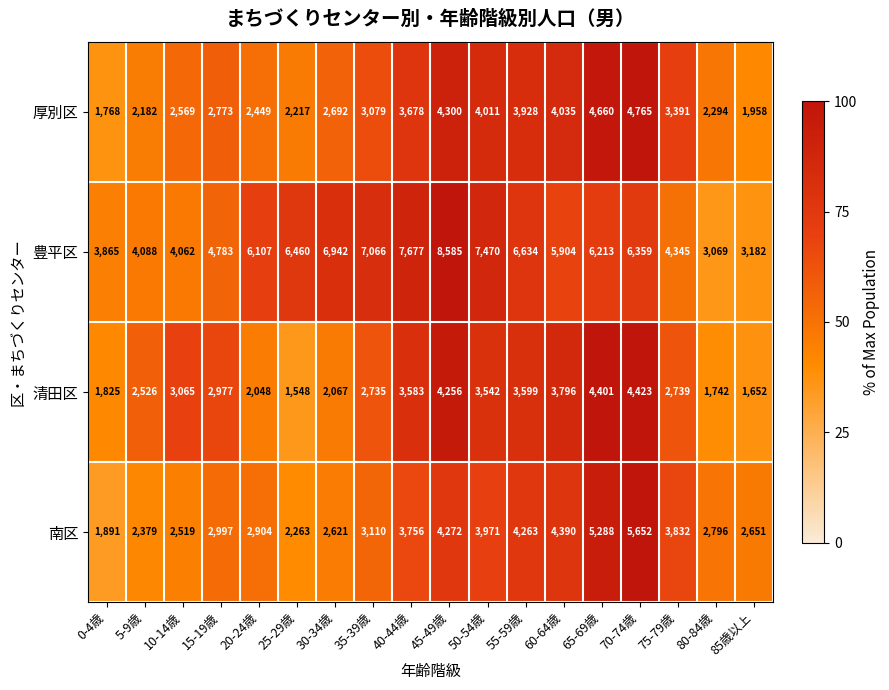

At which label is 豊平区 closest to 5827?

60-64歳